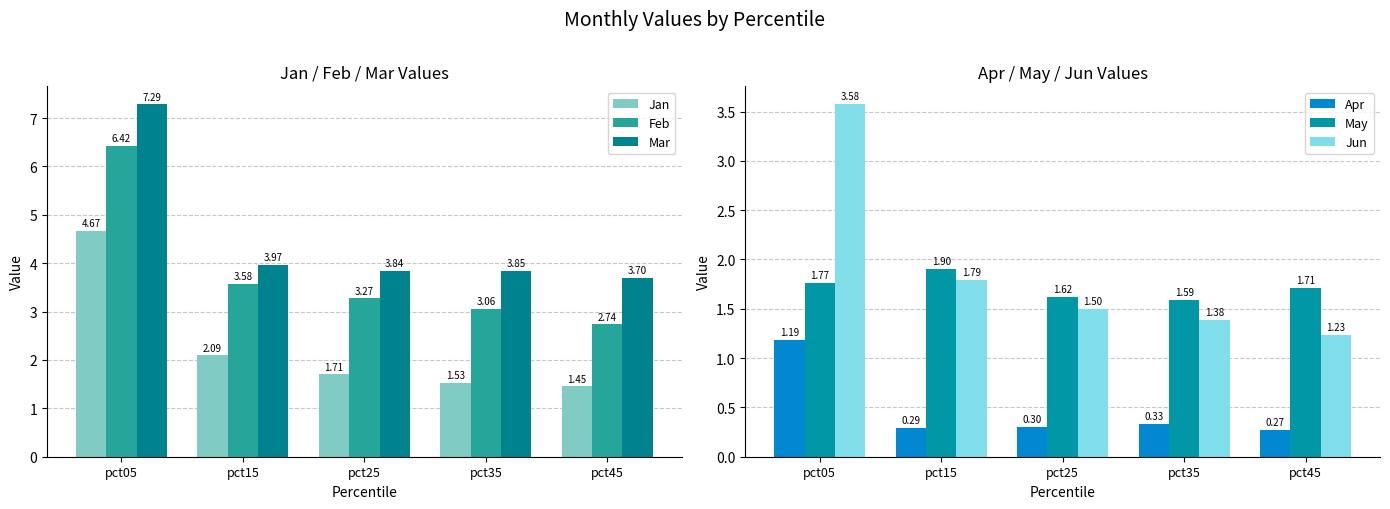

At which label is Jan closest to 3?

pct15